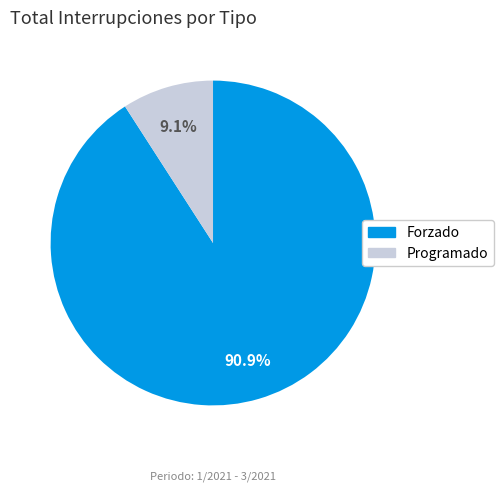

To the nearest percent, what is the difference between the Programado and Forzado slice percentages?

82%